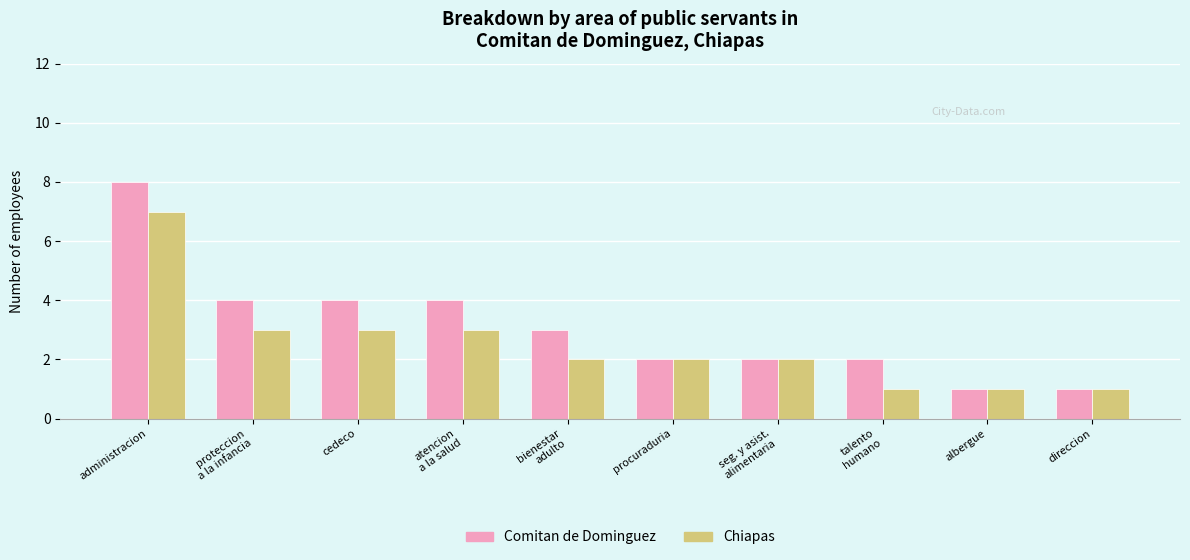

What is the total value across all series at procuraduria?

4